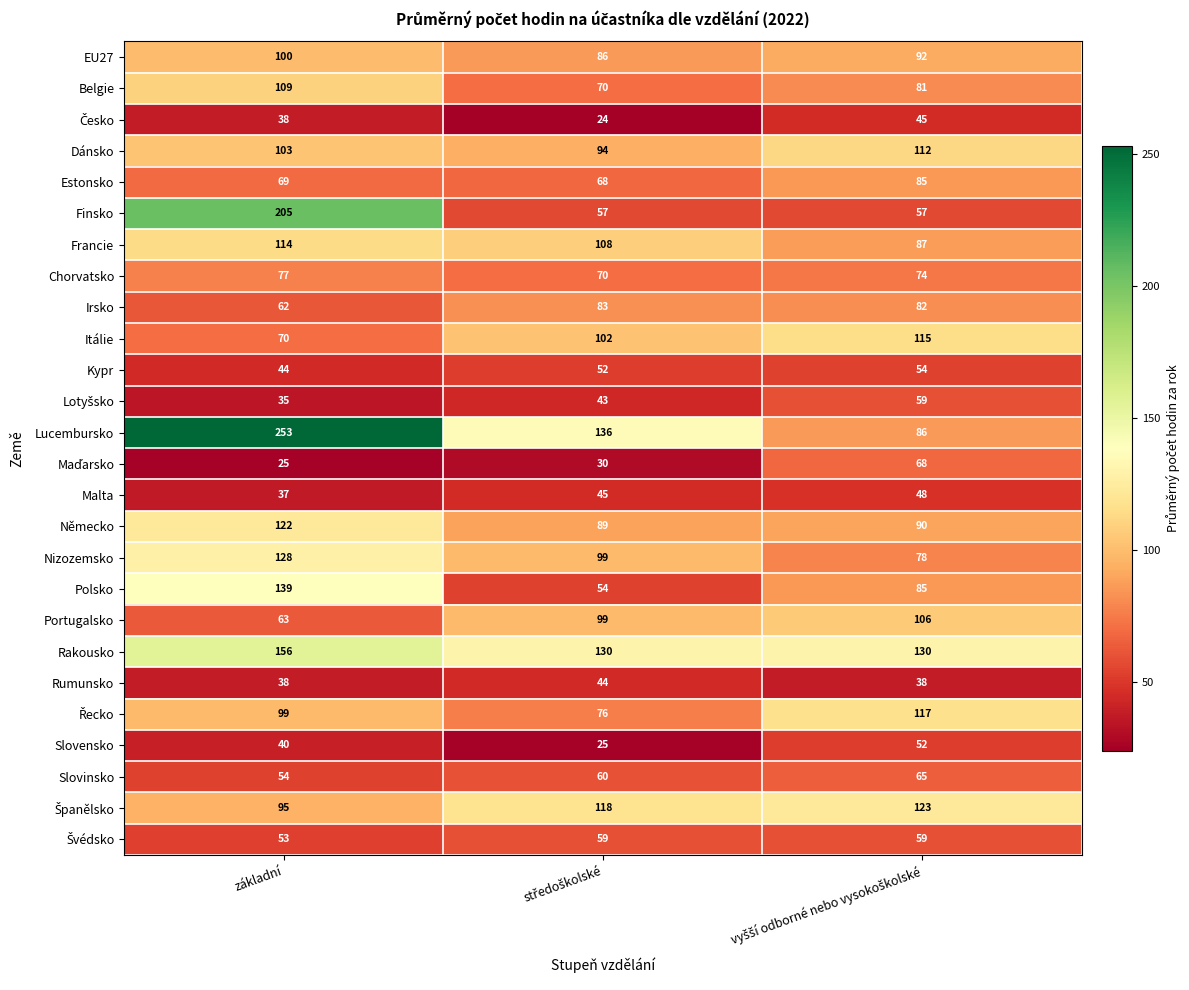

What is the difference between the maximum and minimum values in the Belgie series?

39